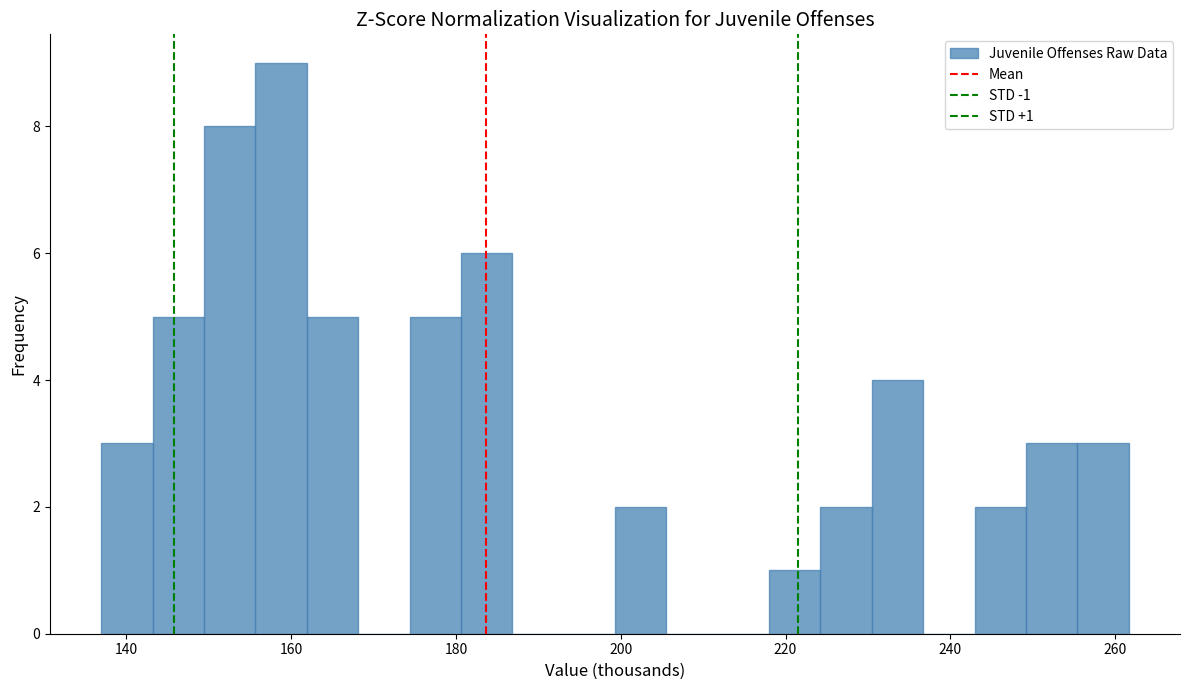

Read against the x-axis, roughly where is the centre of the tallest bar?

158